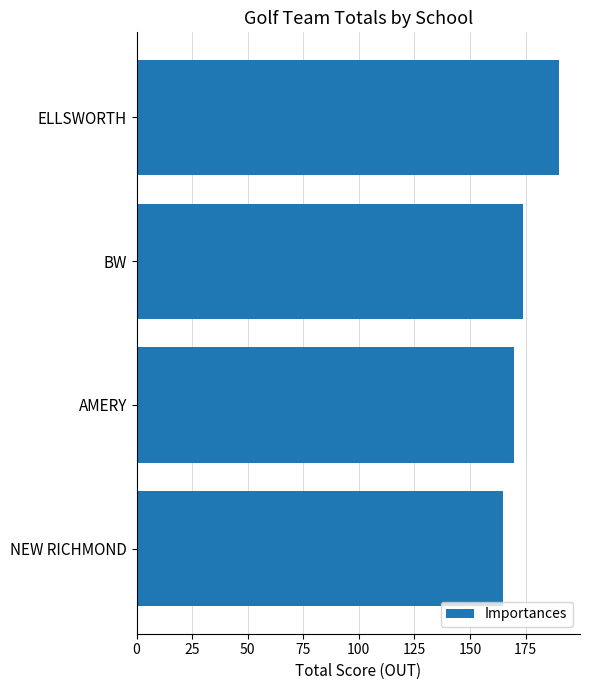

Rank the categories by value from lowest to highest.

NEW RICHMOND, AMERY, BW, ELLSWORTH